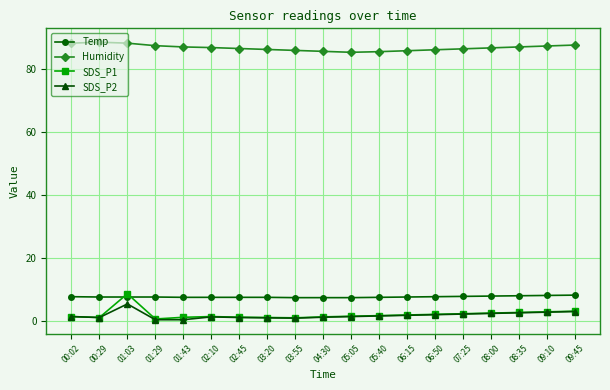

True or false: SDS_P2 has more than 1 interior local peaks.

True